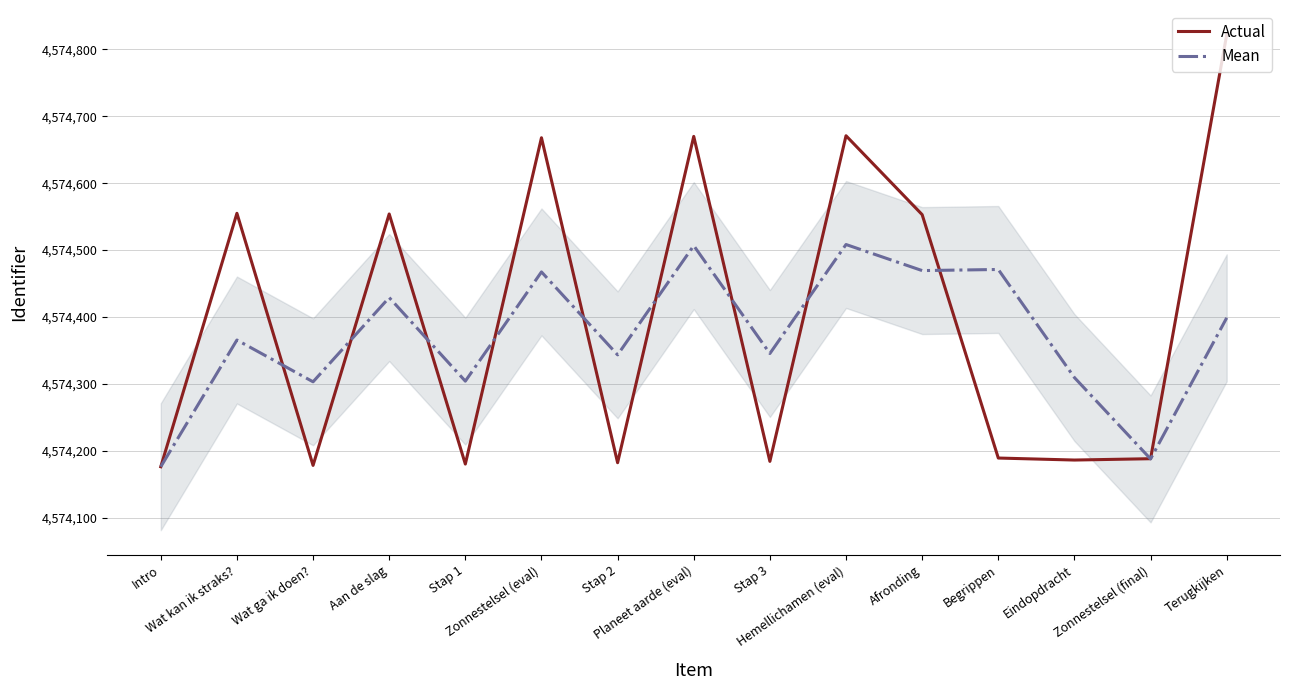

Rank the series by their maximum value, from lowest to highest.

Mean, Actual